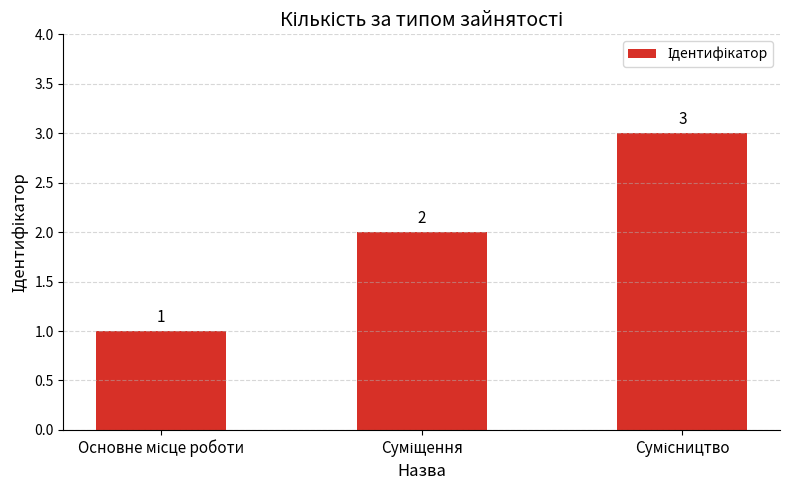

Count the values in the range 1 to 3.

3